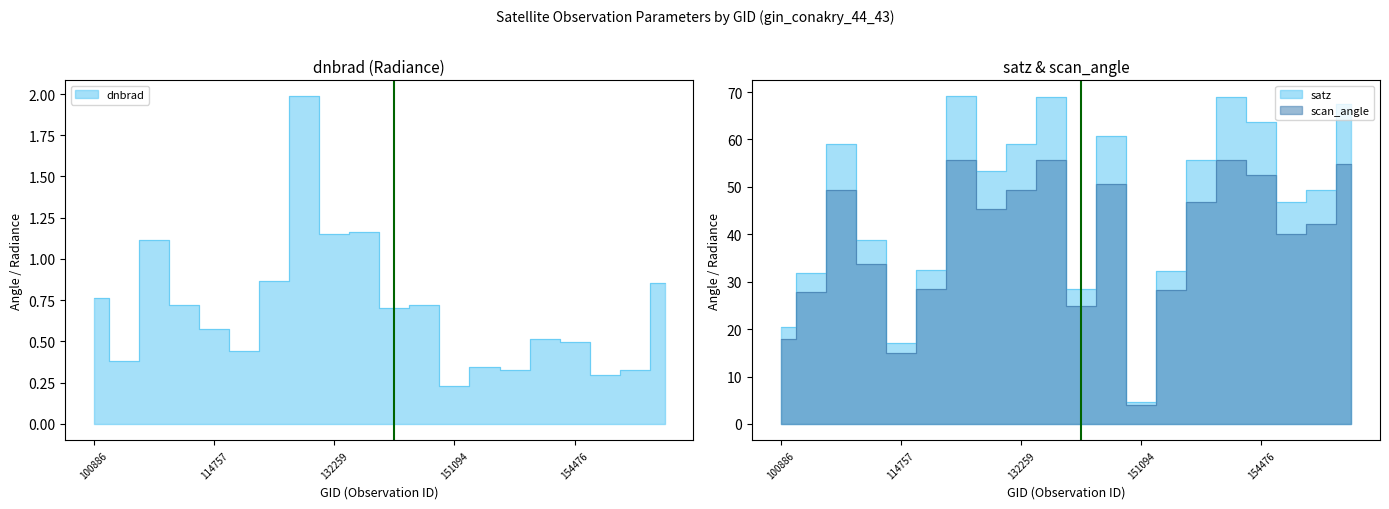

The satz series shows 28.0 at 114757. True or false?

False